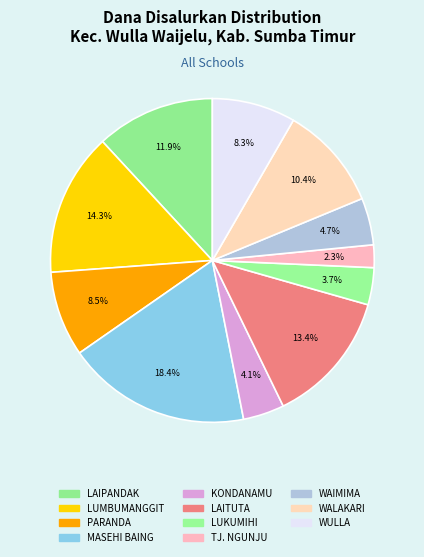

Count the number of slices in the pie.

11